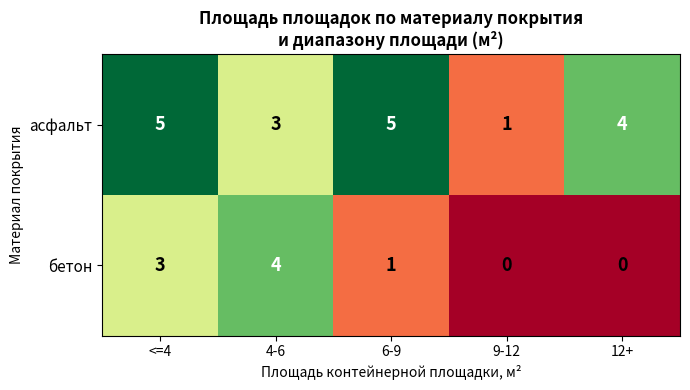

Reading left to right, what are all the values shown in this chart?

асфальт: 5	3	5	1	4
бетон: 3	4	1	0	0